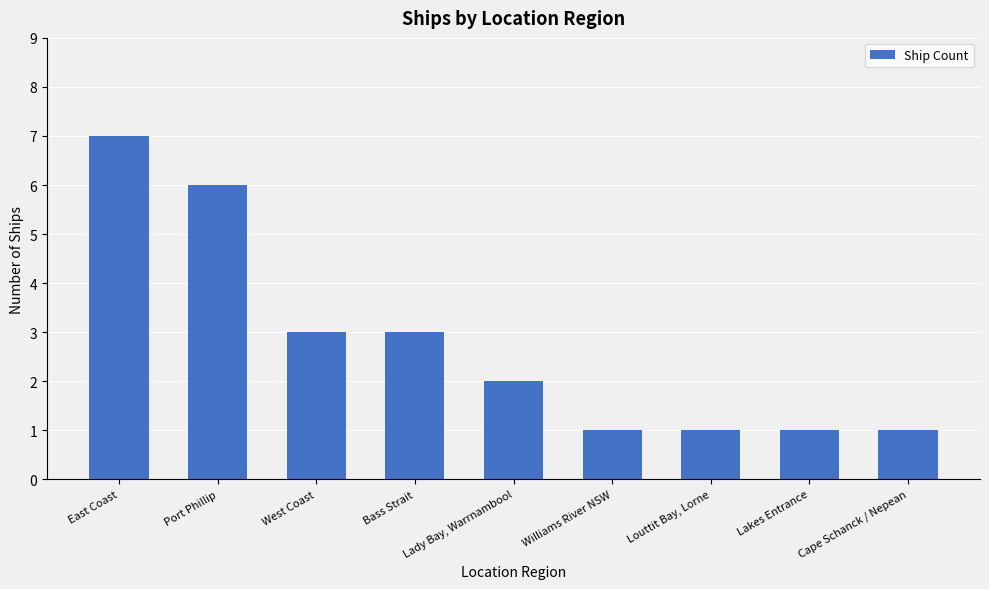

What is the greatest value displayed?

7